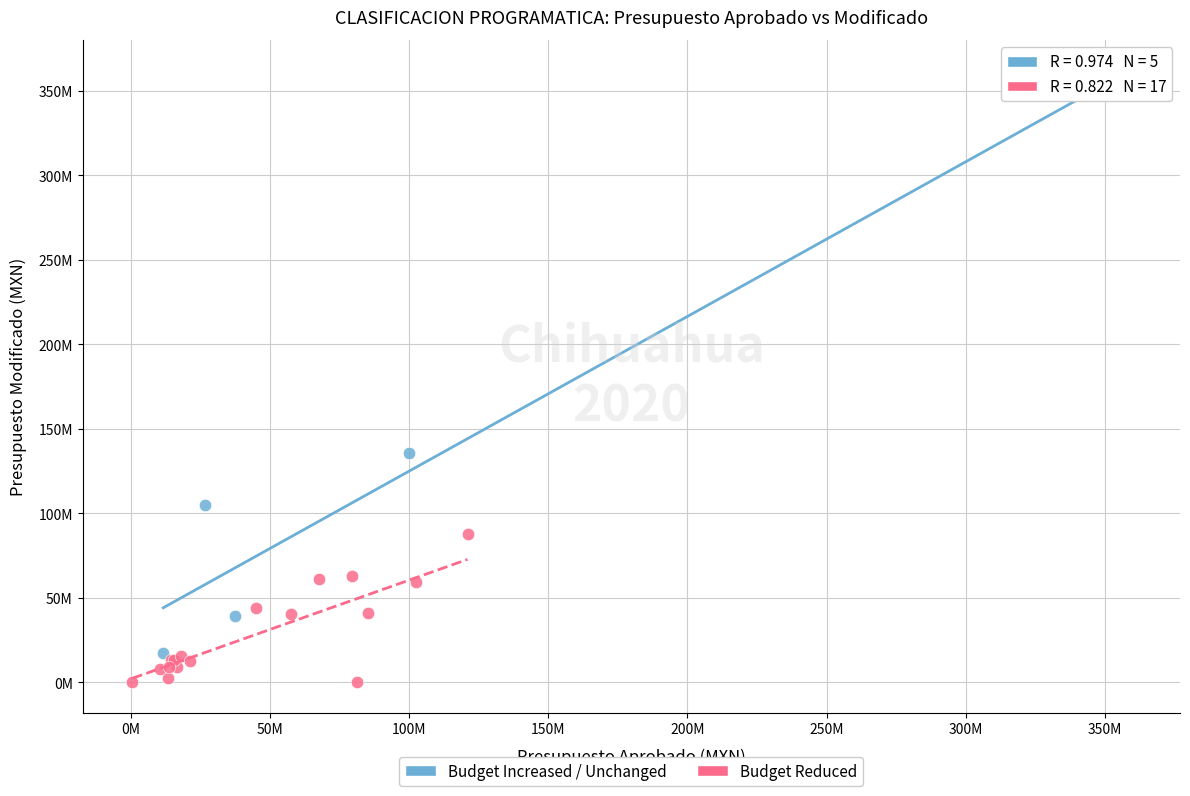

What are all the series names shown in the legend?

Budget Increased / Unchanged, Budget Reduced